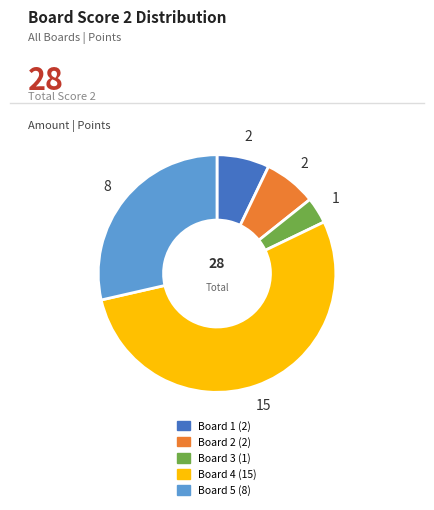

Is there a majority slice in this chart?

Yes